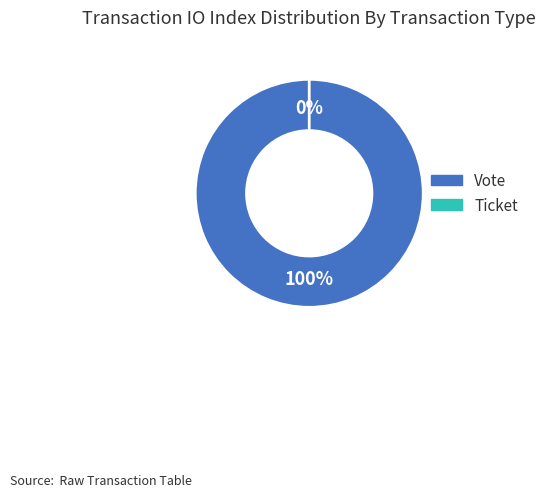

What percentage do Ticket and Vote together represent?

100.0%